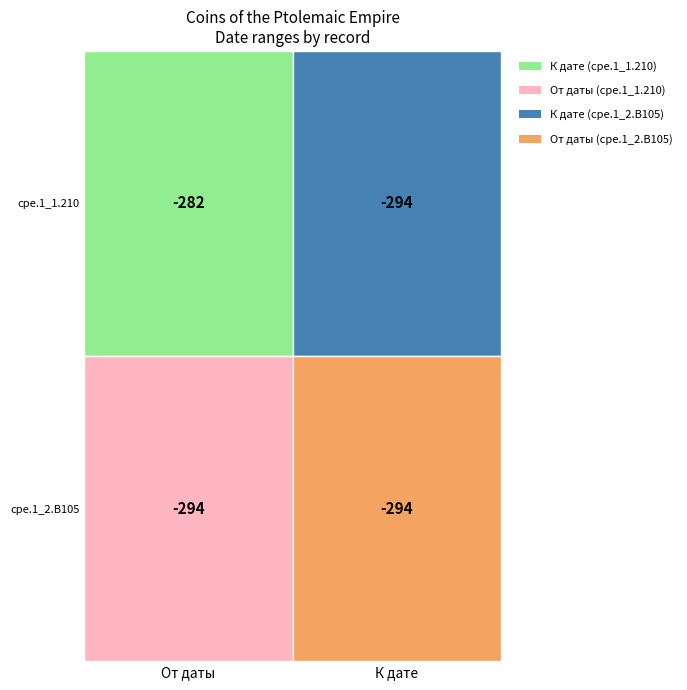

What is the lowest value of the cpe.1_1.210 series?

-294